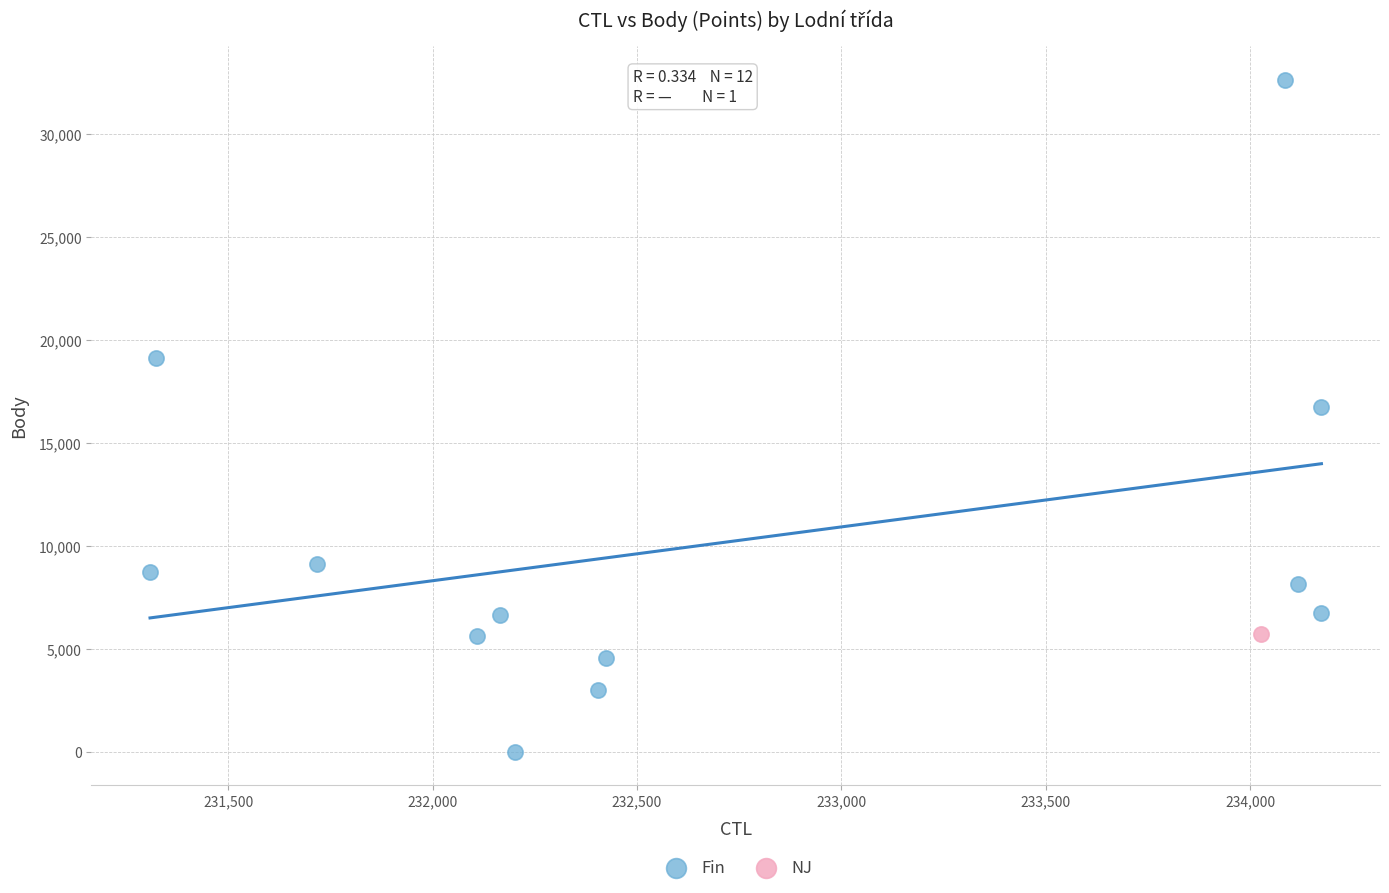

What are all the series names shown in the legend?

Fin, NJ